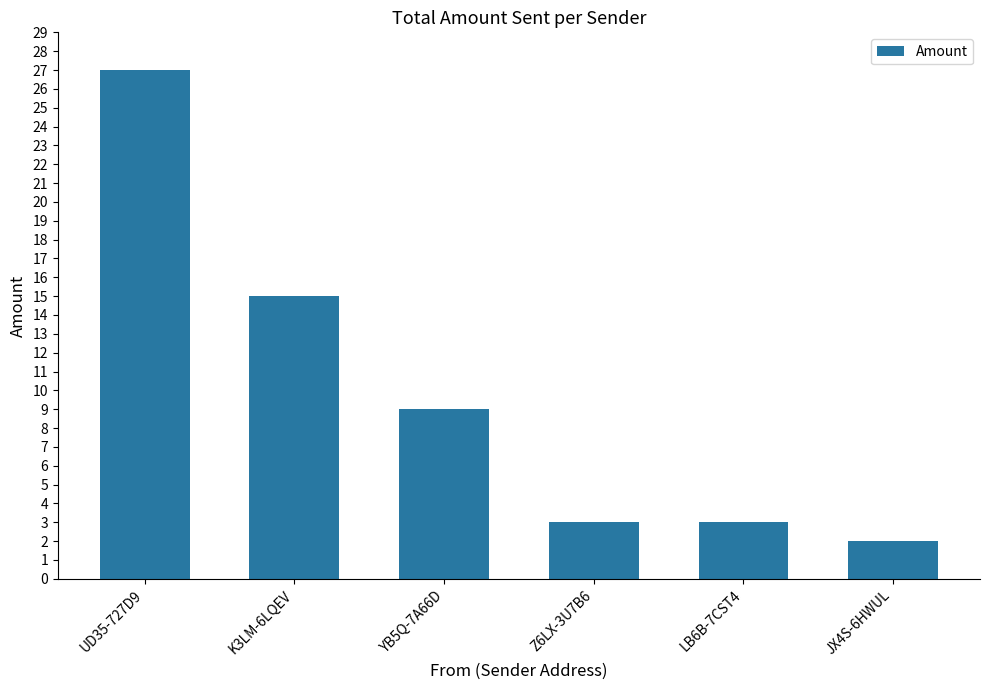

What is the ratio of the value at K3LM-6LQEV to the value at LB6B-7CST4?

5.0